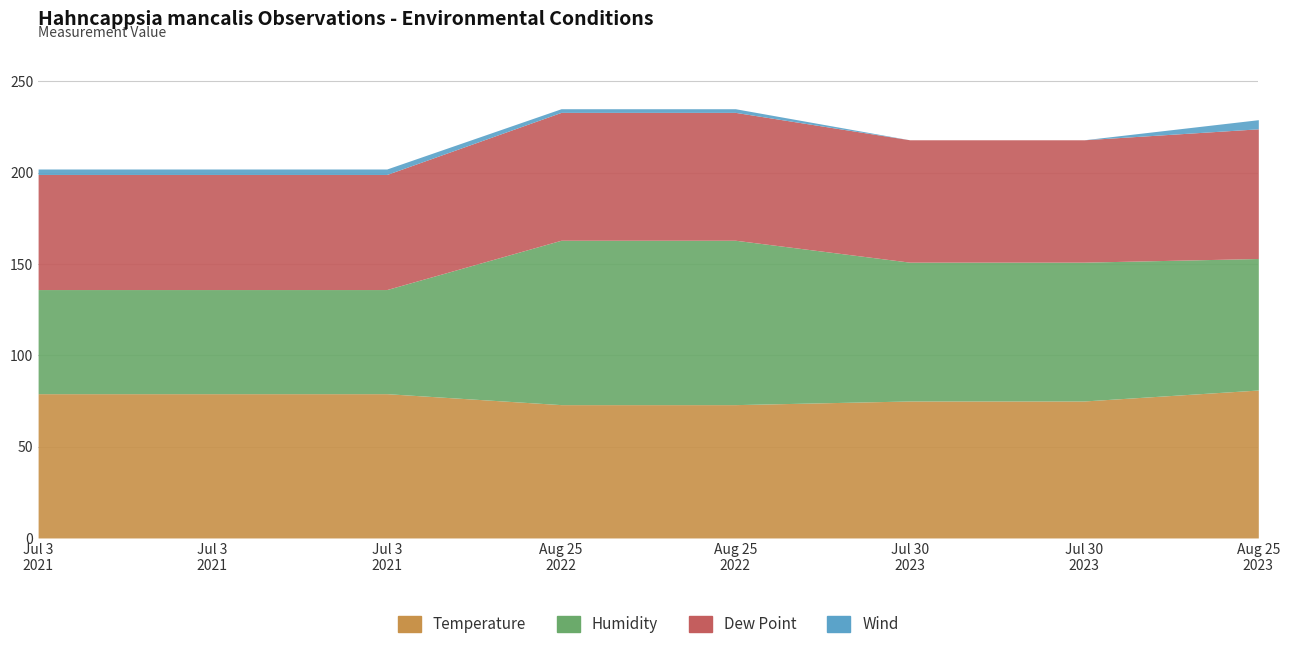

True or false: Wind and Dew Point cross at least once.

False